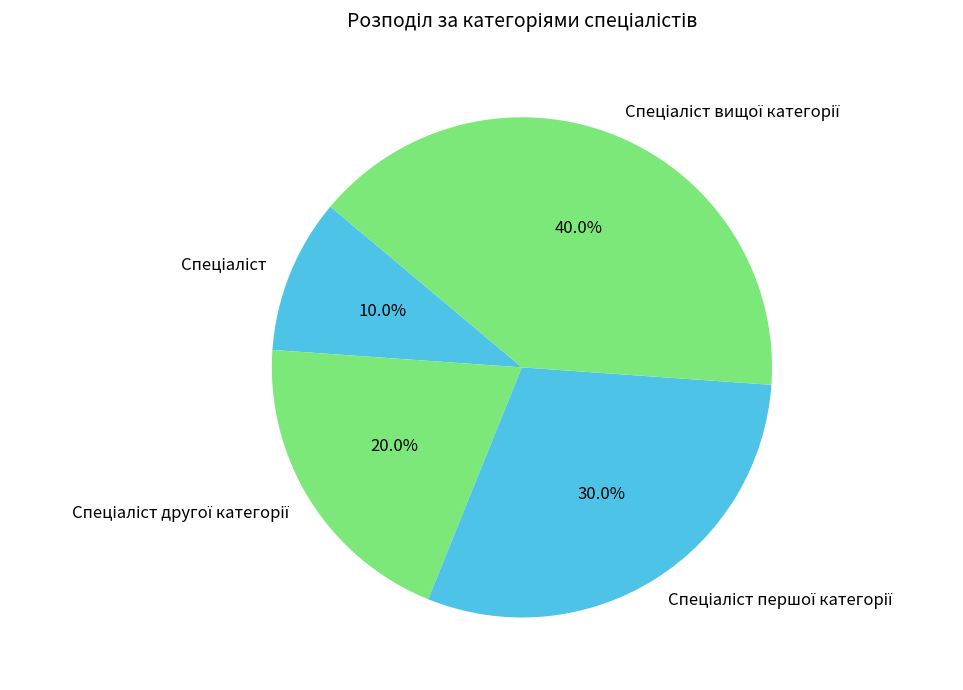

To the nearest percent, what is the difference between the largest and smallest slice percentages?

30%